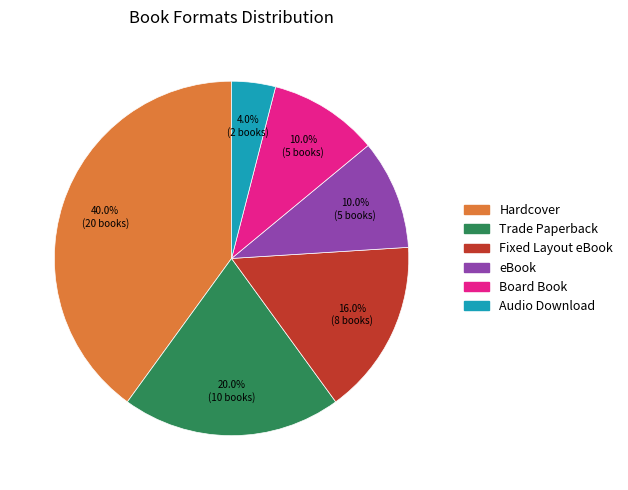

Which category has the biggest portion of the pie?

Hardcover